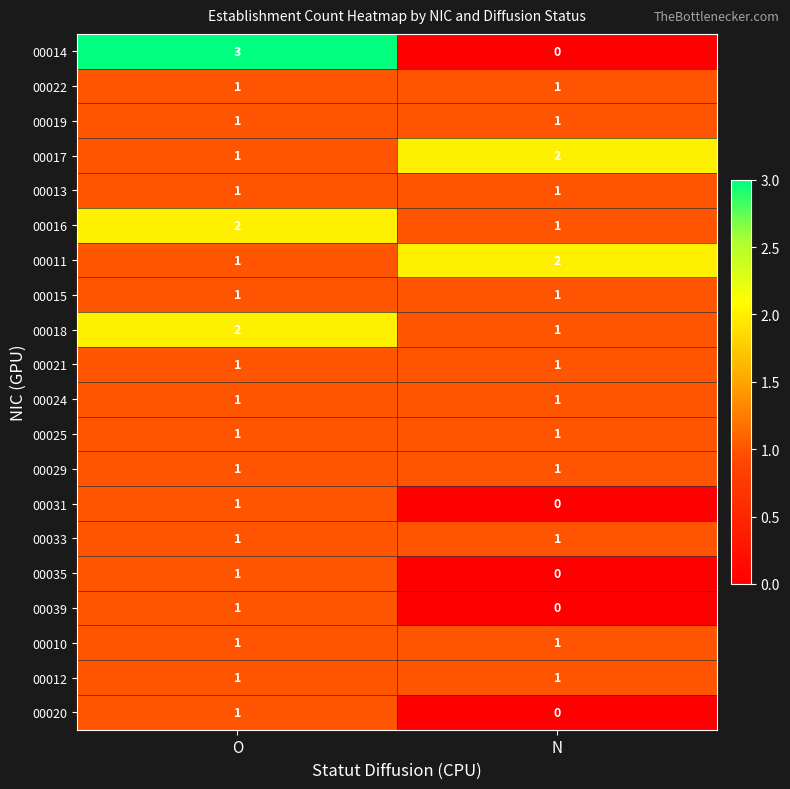

At which category is the sum across all series the highest?

O